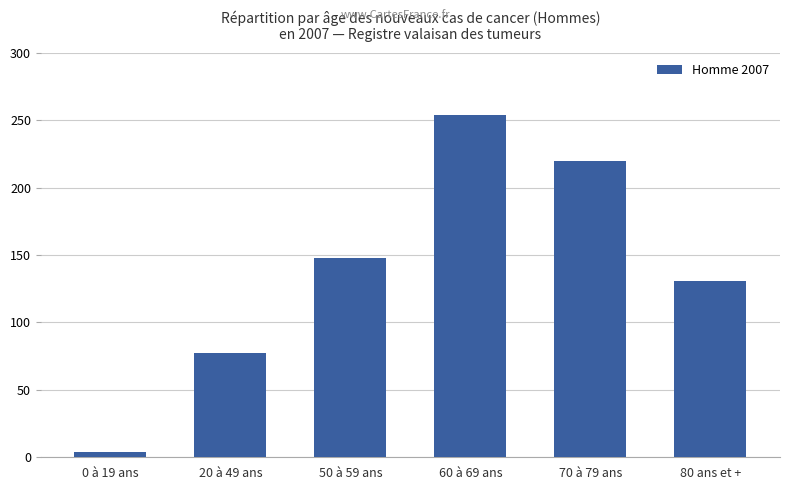

What is the difference between the values at 0 à 19 ans and 80 ans et +?

127